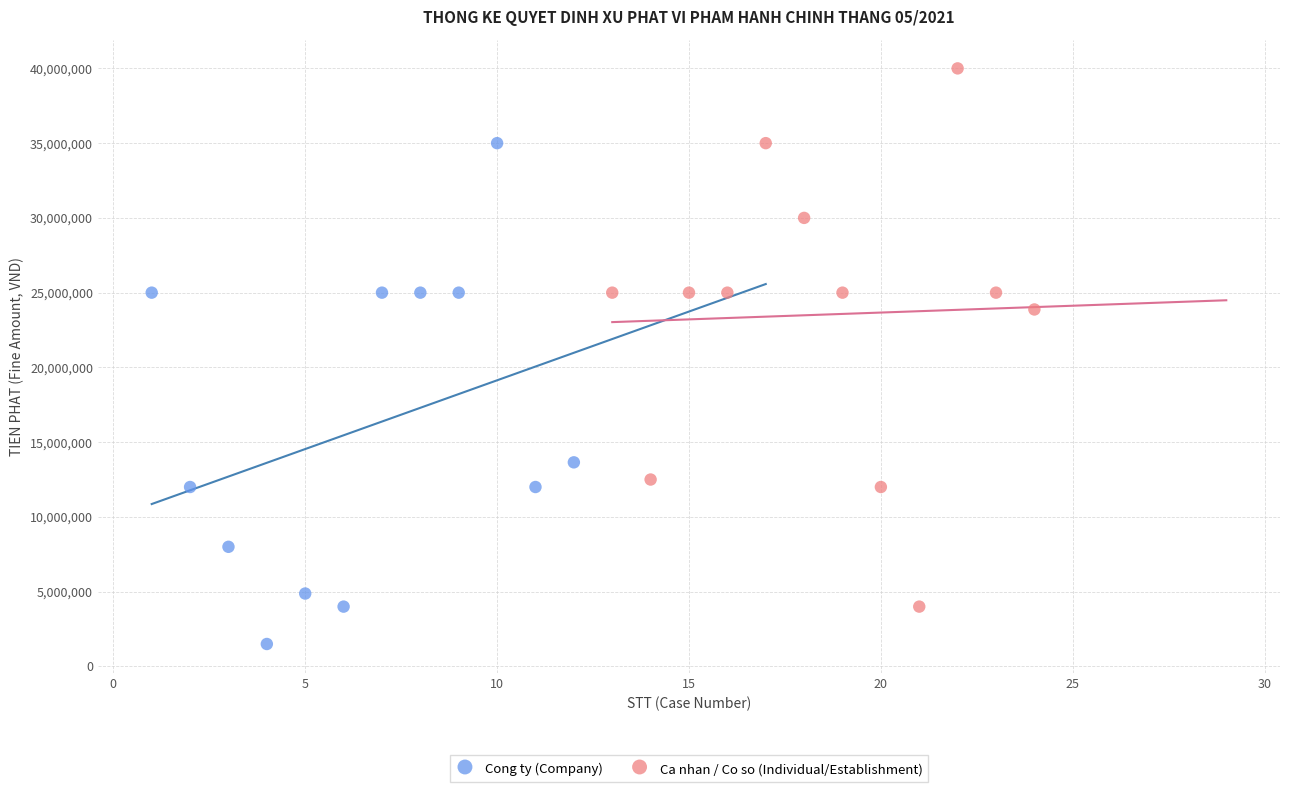

Which series has the widest spread of Y values?

Ca nhan / Co so (Individual/Establishment)